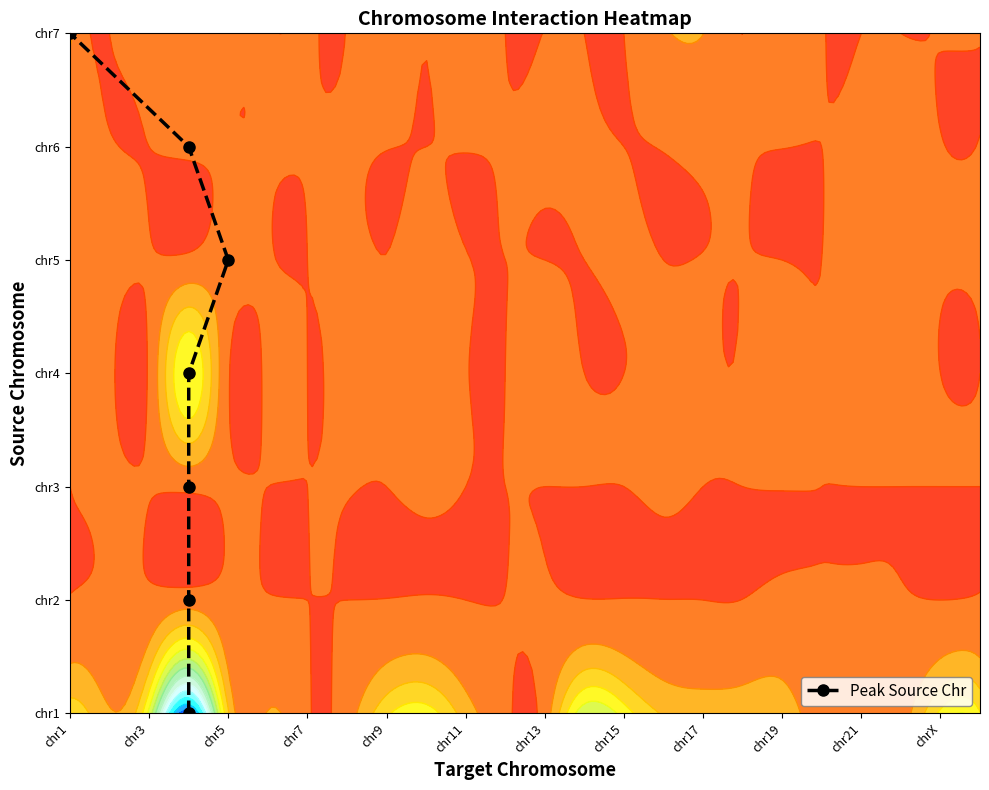

True or false: the data shows 6 at chr1.

True